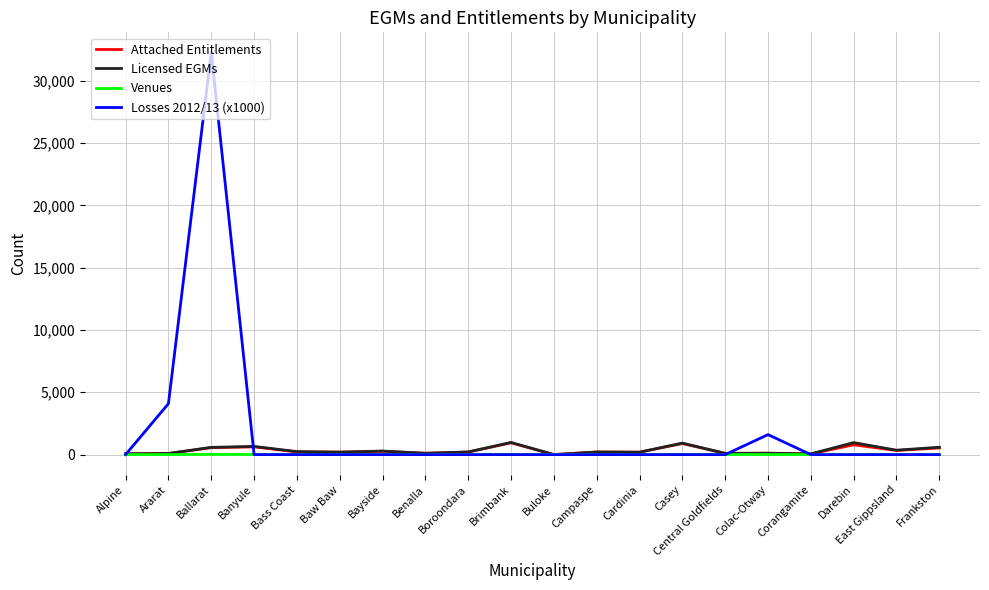

Which series ends up on top after the final intersection of Venues and Losses 2012/13 (x1000)?

Venues